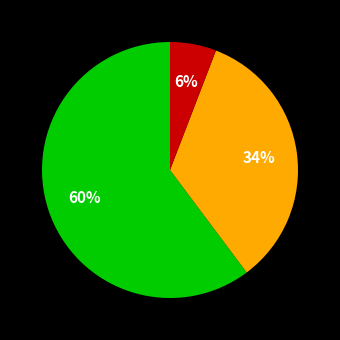

To the nearest percent, what is the average slice percentage?

33%